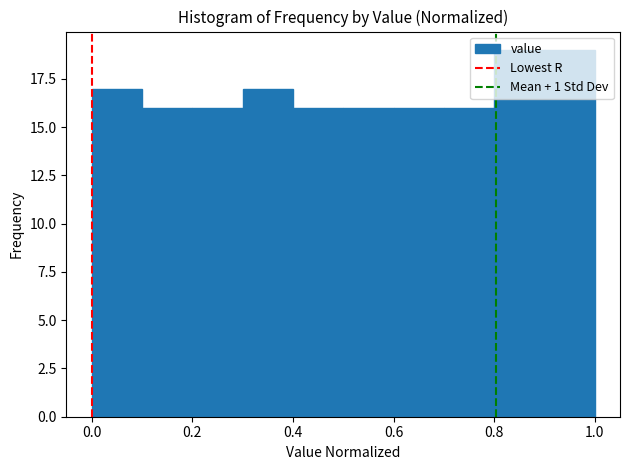

Reading left to right, list every bar in this chart as the range it spans on the x-axis followed by its height. The values are not printed on the chart, so give them approximately, as read against the axis.

0.0 to 0.1: 17
0.1 to 0.2: 16
0.2 to 0.3: 16
0.3 to 0.4: 17
0.4 to 0.5: 16
0.5 to 0.6: 16
0.6 to 0.7: 16
0.7 to 0.8: 16
0.8 to 0.9: 19
0.9 to 1.0: 19